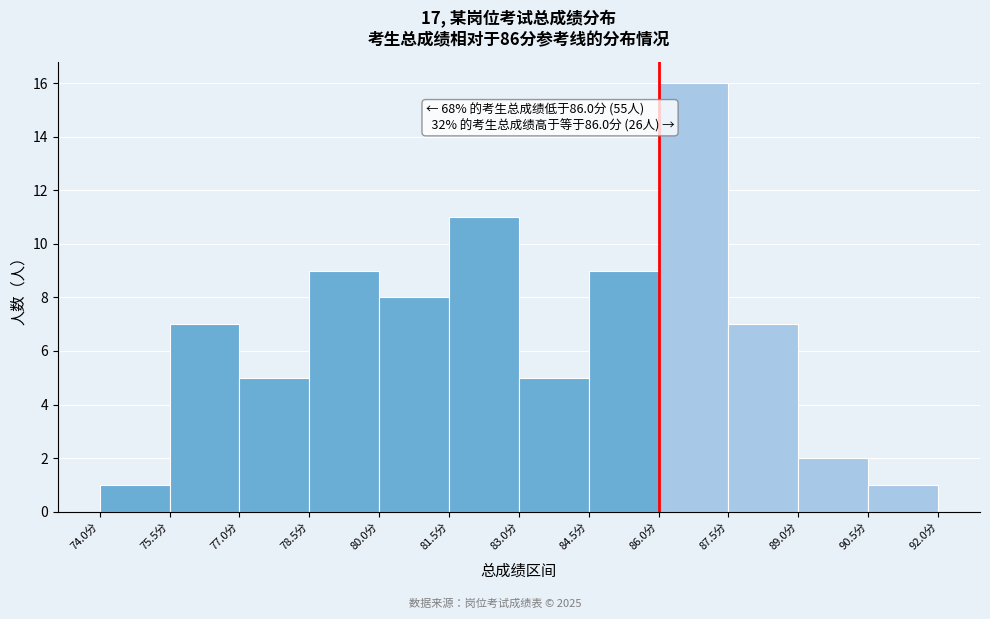

Which range on the x-axis has the tallest bar?

86.0 to 87.5